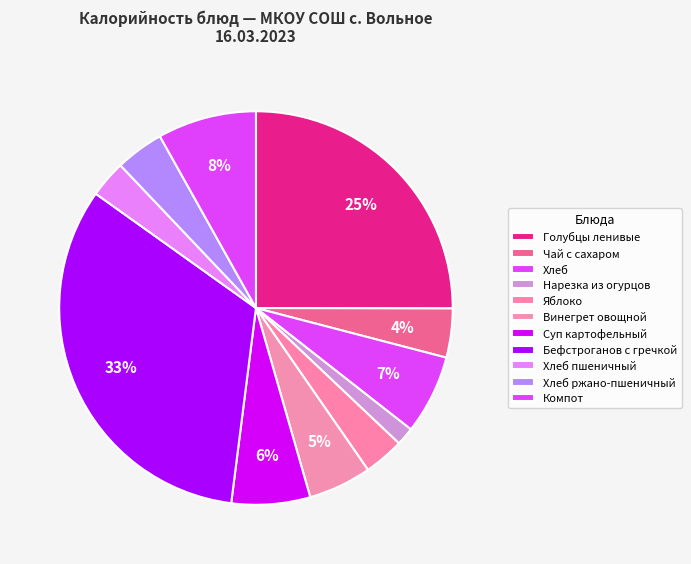

Which has a higher value, Суп картофельный or Чай с сахаром?

Суп картофельный